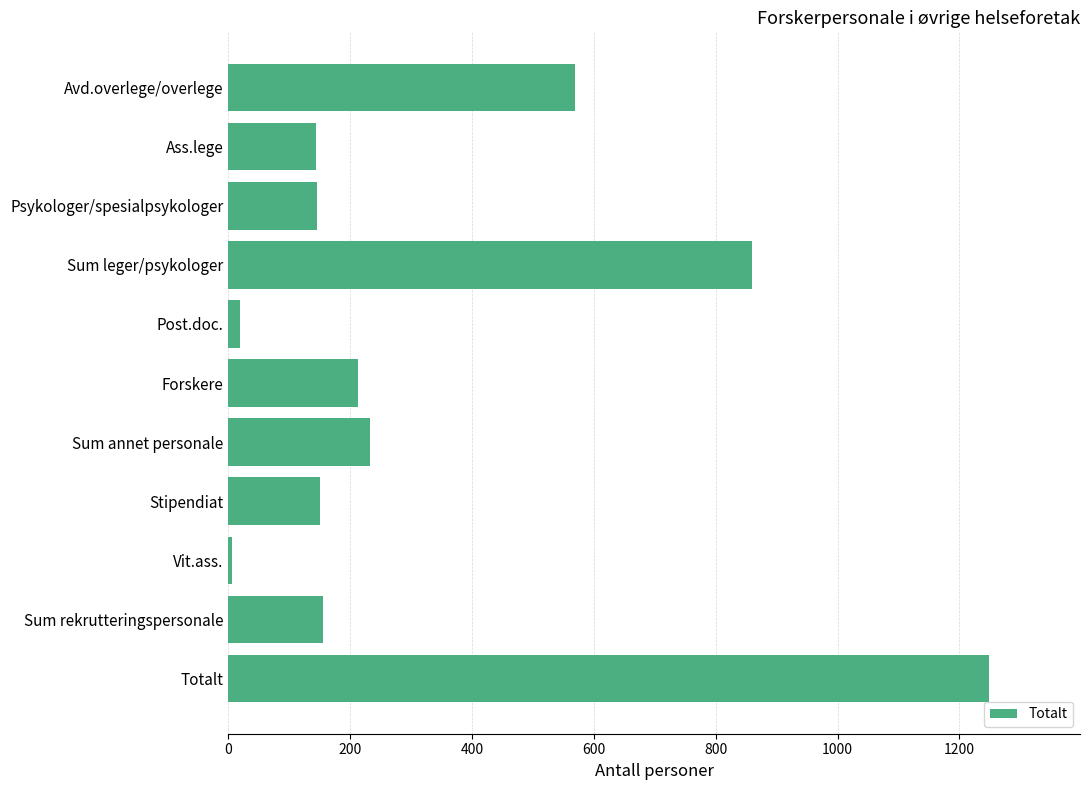

Is it true that the value at Sum annet personale is 232?

True